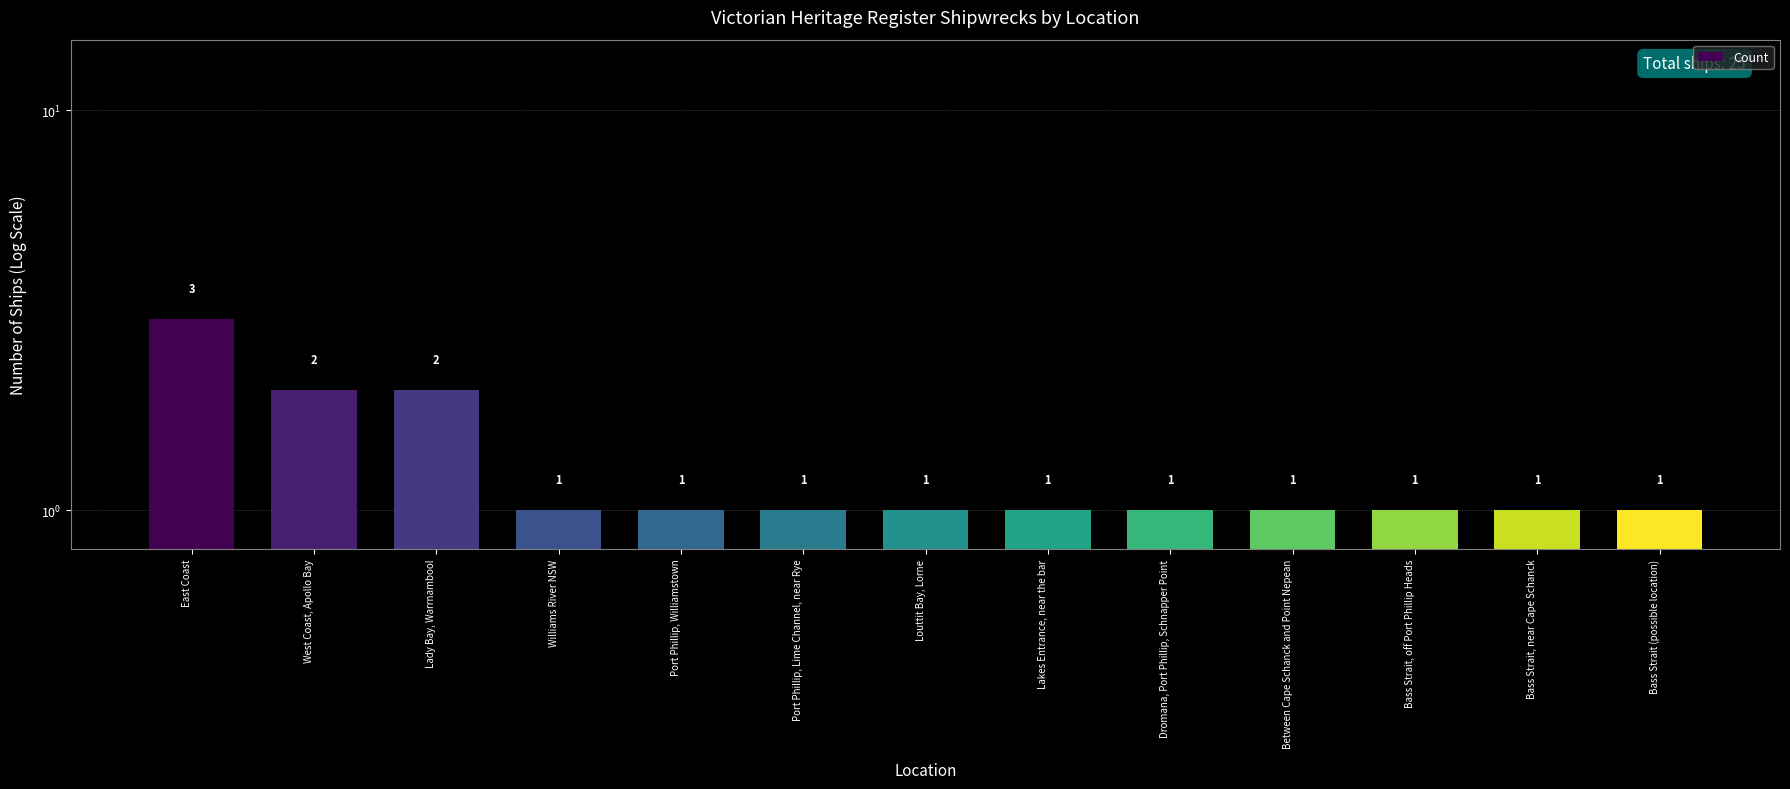

What is the sum of all values?

17